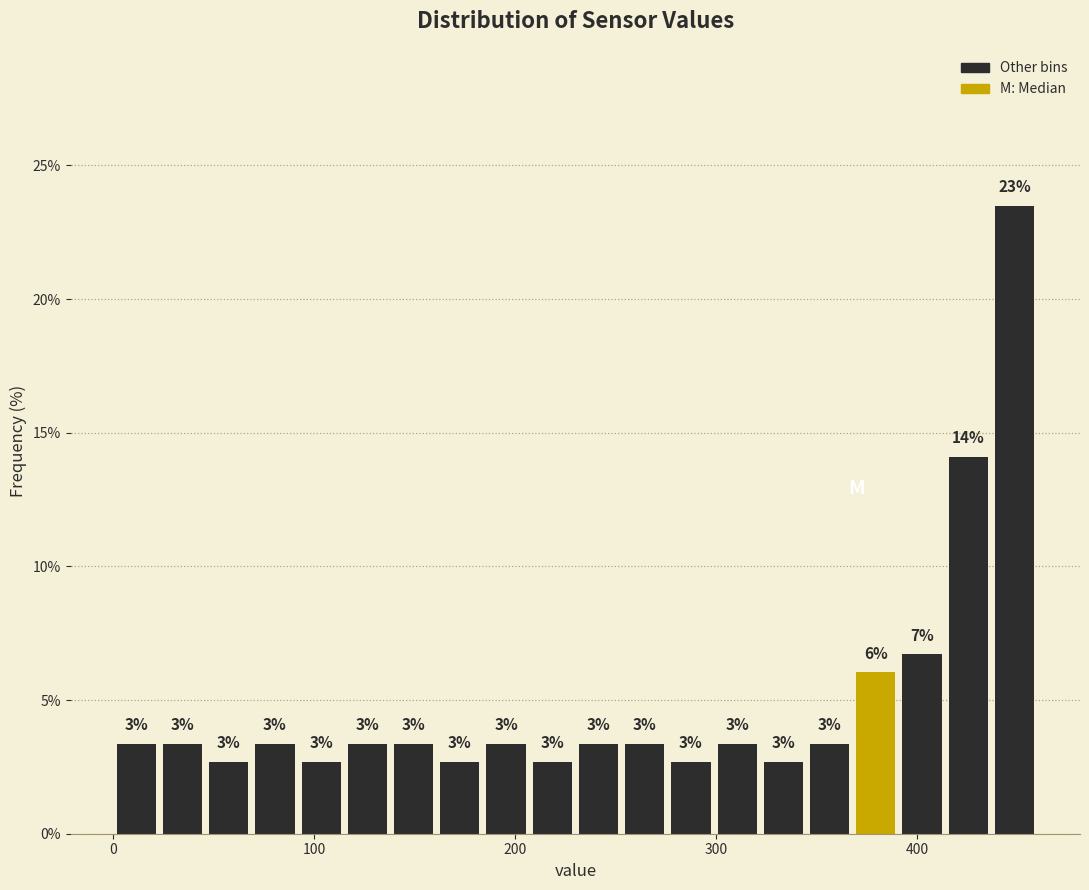

Read against the x-axis, roughly where is the centre of the tallest bar?

450